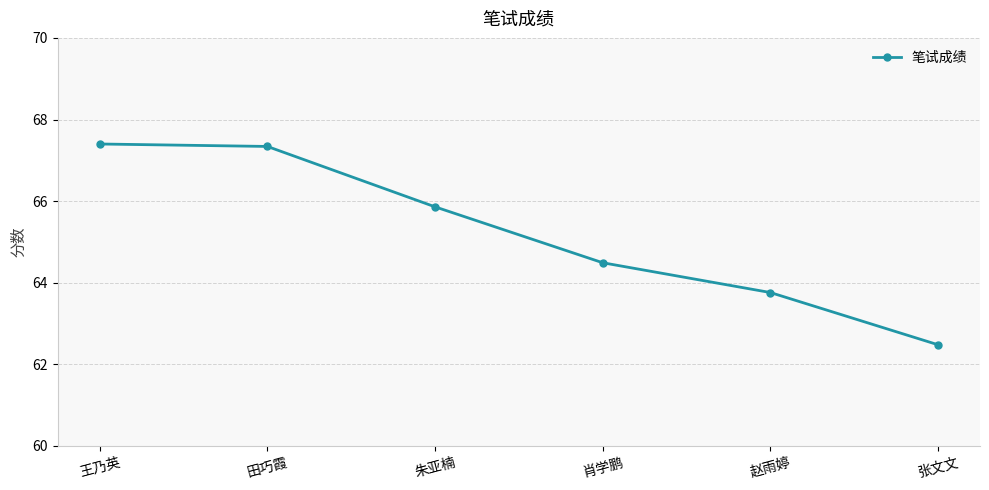

The value at 赵雨婷 is 63.8. True or false?

True